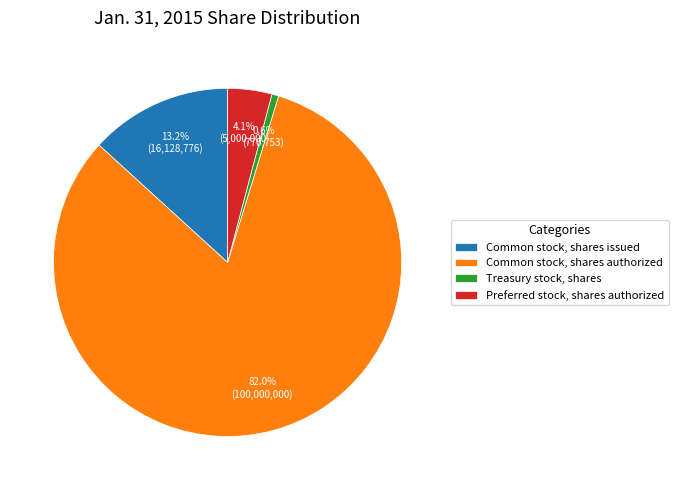

To the nearest percent, what is the difference between the Preferred stock, shares authorized and Common stock, shares issued slice percentages?

9%